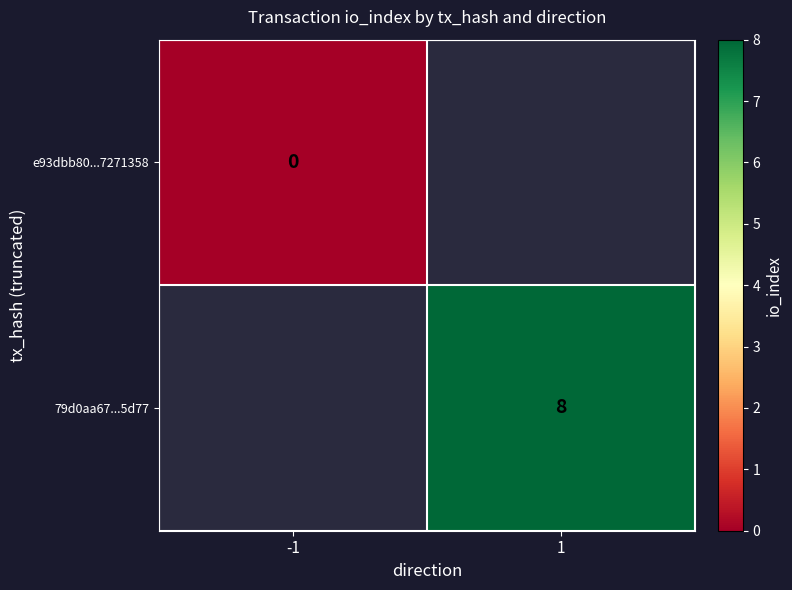

True or false: 79d0aa67...5d77 has a value of 13 at 1.

False